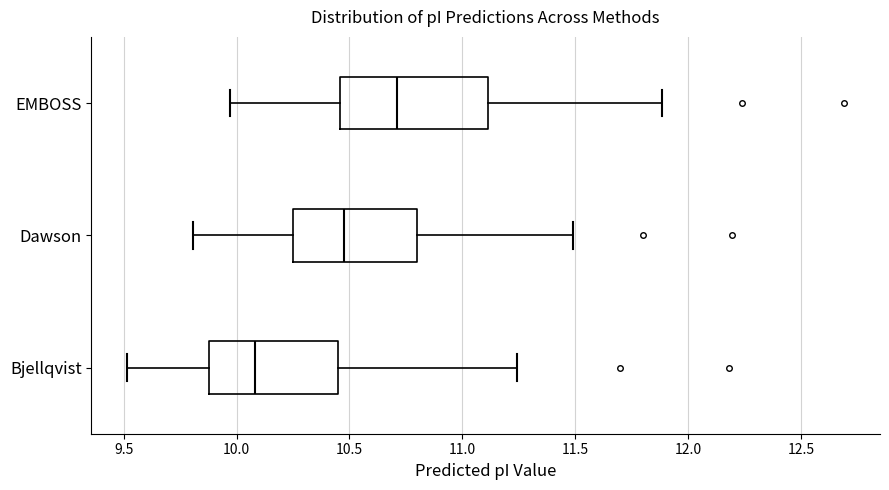

Reading bottom to top, read every box against the x-axis: the position of its median line, the range the box covers, and the ends of its whiskers. The values are not printed on the chart, so give them approximately, as read against the axis.

Bjellqvist: median 10.10, box 9.90 to 10.45, whiskers 9.50 to 11.25
Dawson: median 10.45, box 10.25 to 10.80, whiskers 9.80 to 11.50
EMBOSS: median 10.70, box 10.45 to 11.10, whiskers 9.95 to 11.90